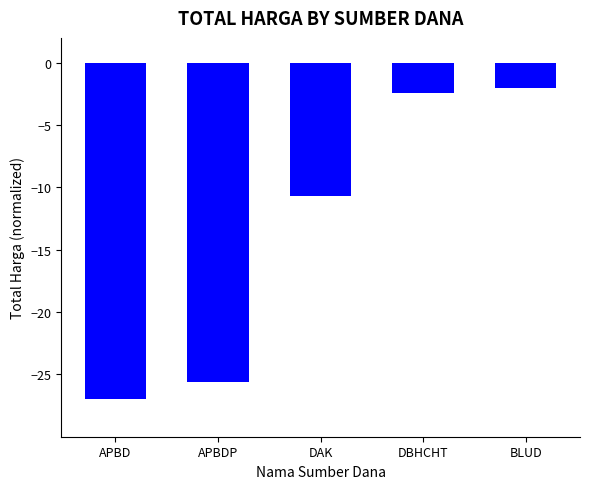

Reading left to right, extract all data points from this chart.

APBD=-27.0	APBDP=-25.6	DAK=-10.7	DBHCHT=-2.4	BLUD=-2.1